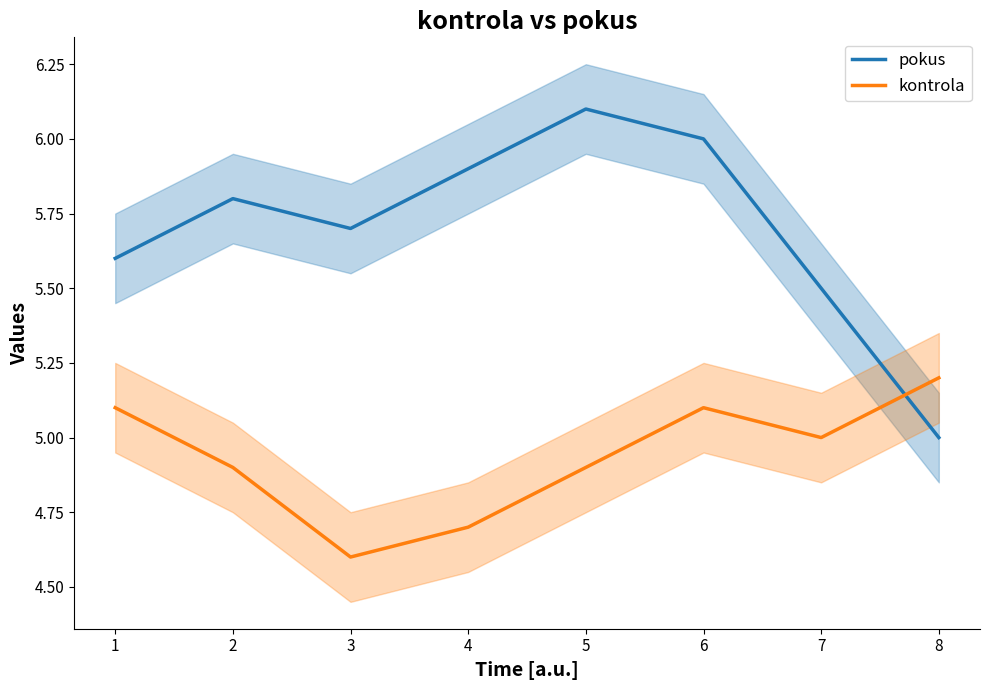

Rank the series at 2 from highest to lowest value.

pokus, kontrola